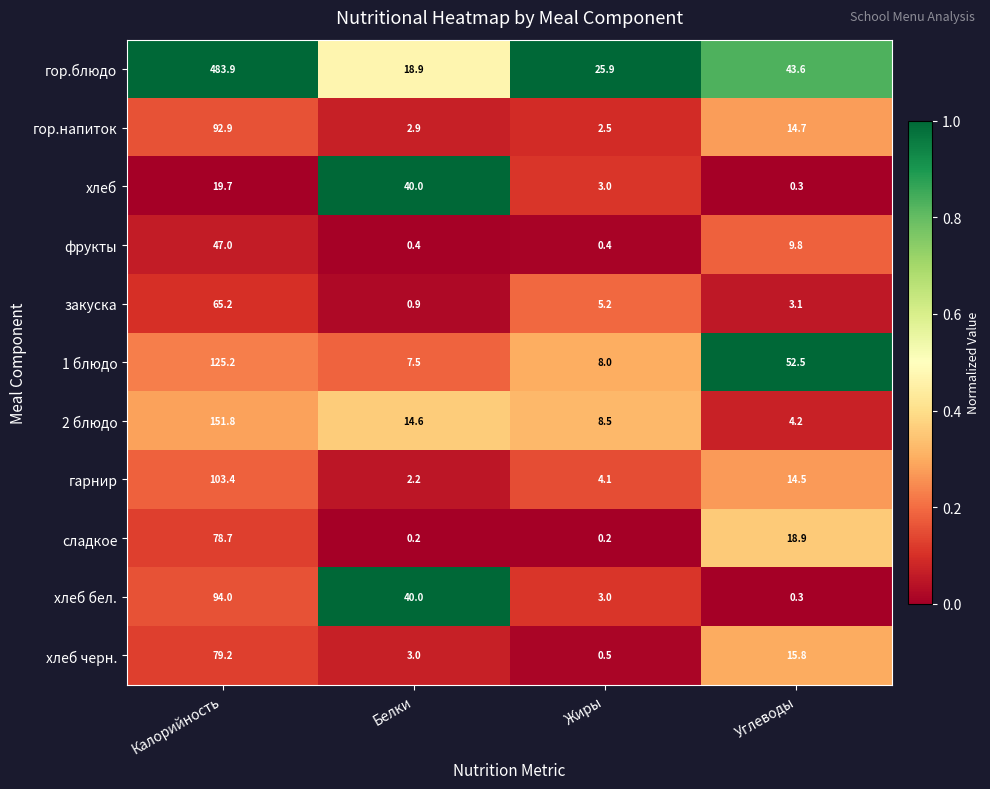

What is the greatest value displayed?

483.9